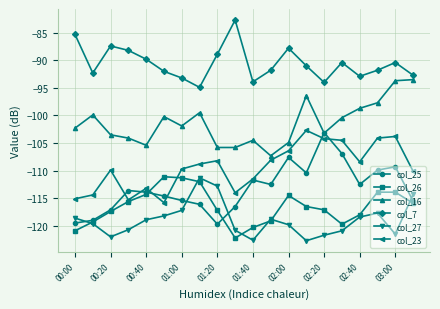

What is the value of the col_25 point at the 11th from the left?

-111.7